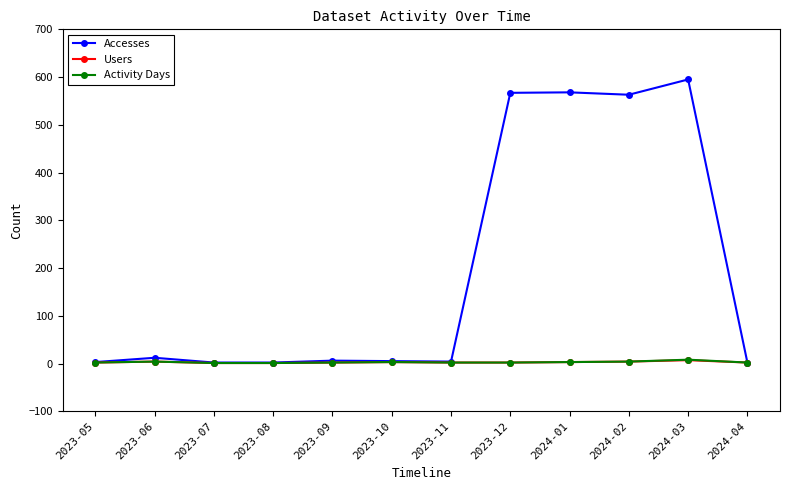

Is it true that Users equals 1 at 2023-08?

True